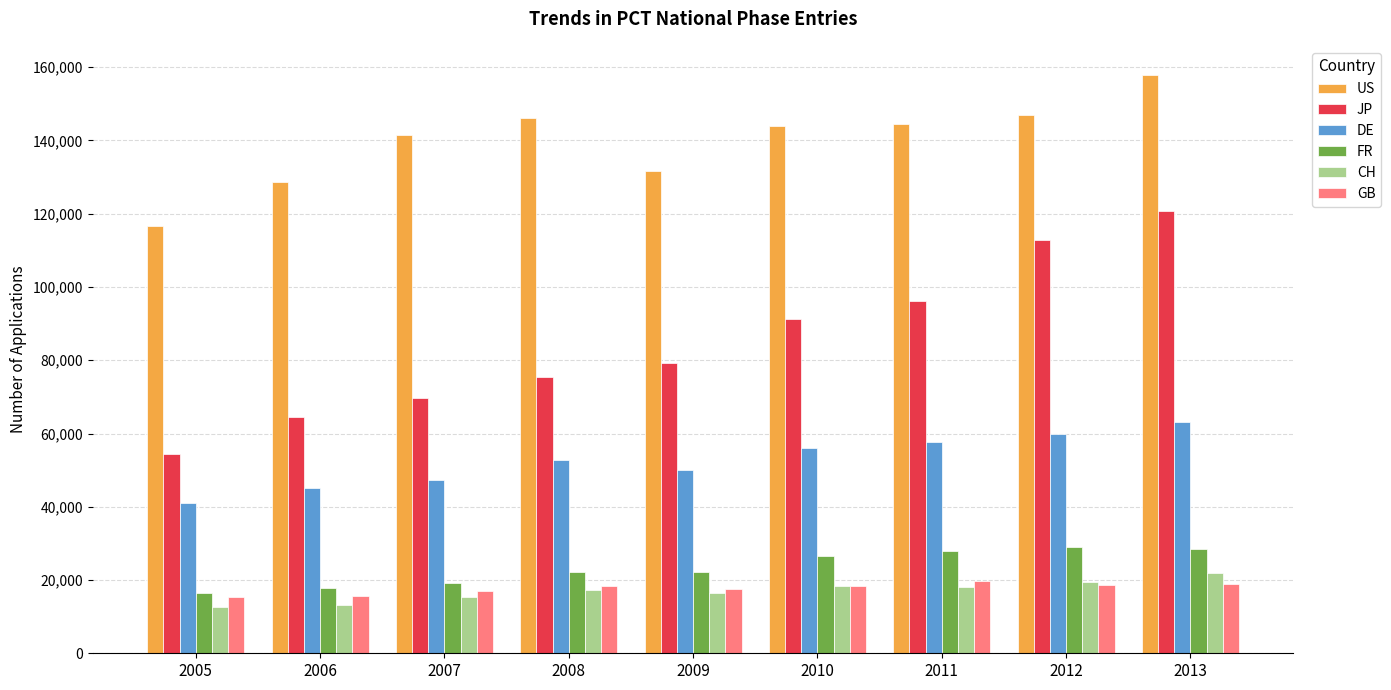

List the series in order of their peak value, highest first.

US, JP, DE, FR, CH, GB